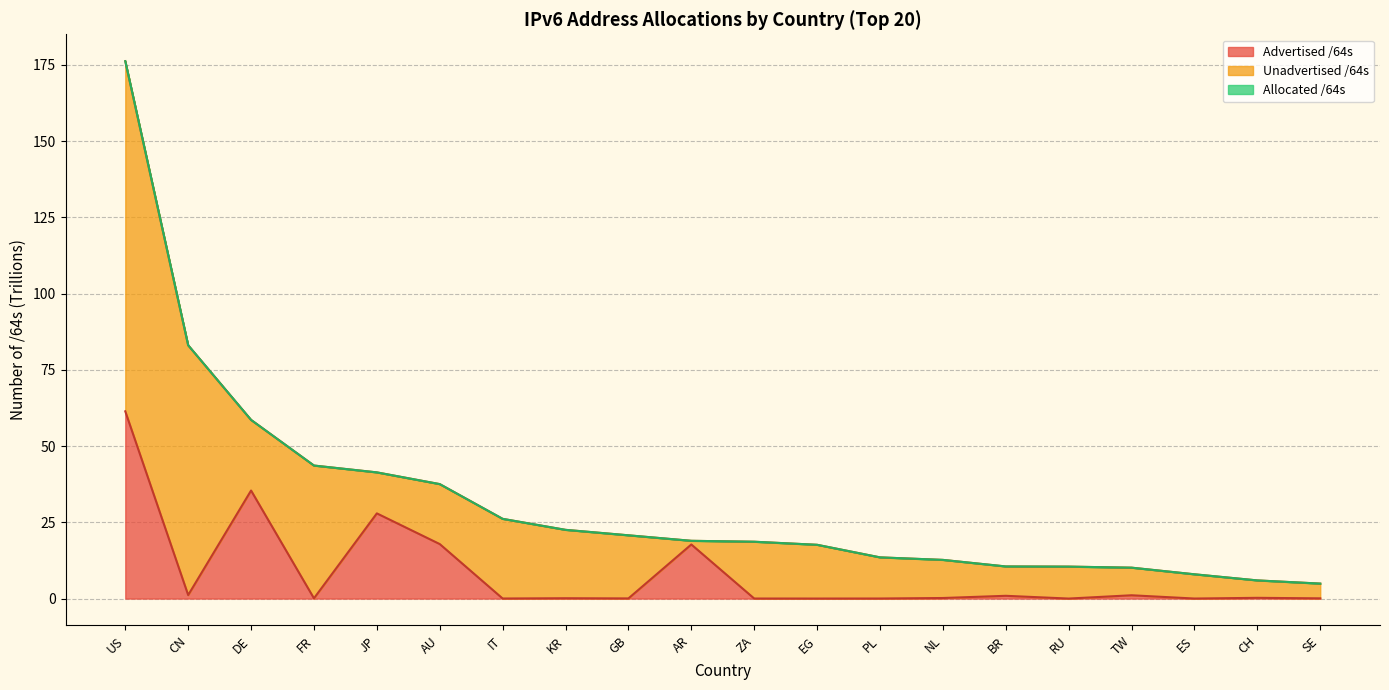

True or false: Allocated /64s and Advertised /64s intersect in this chart.

False